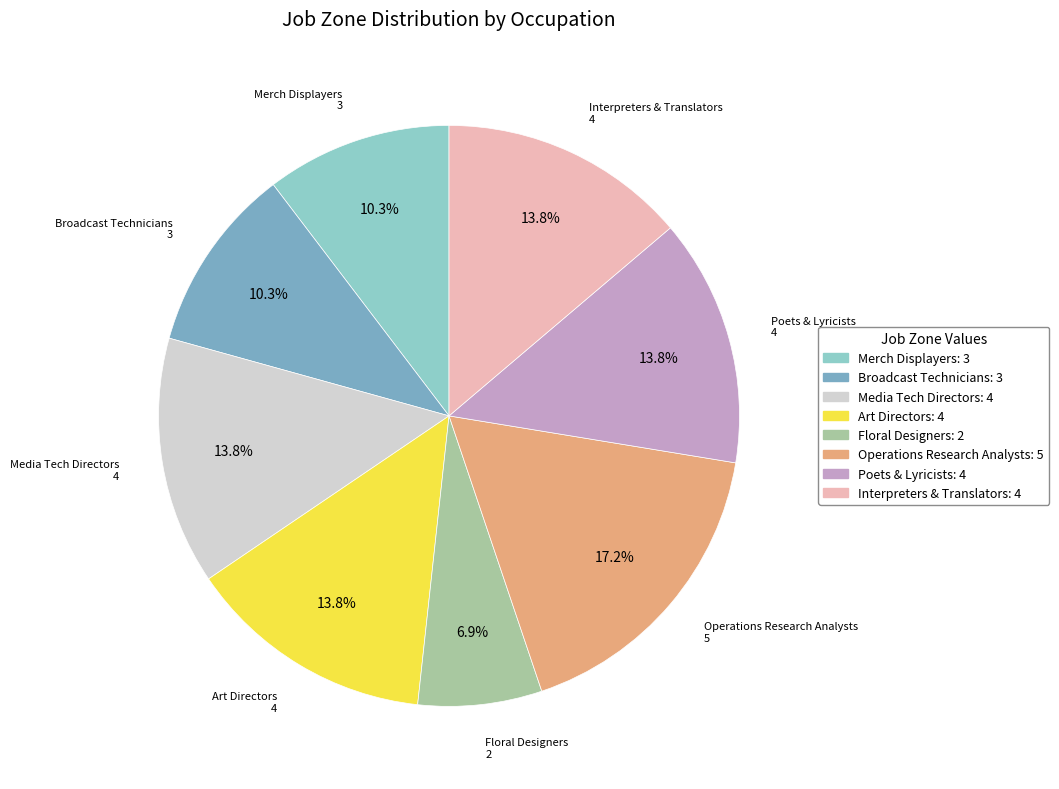

Is there a majority slice in this chart?

No